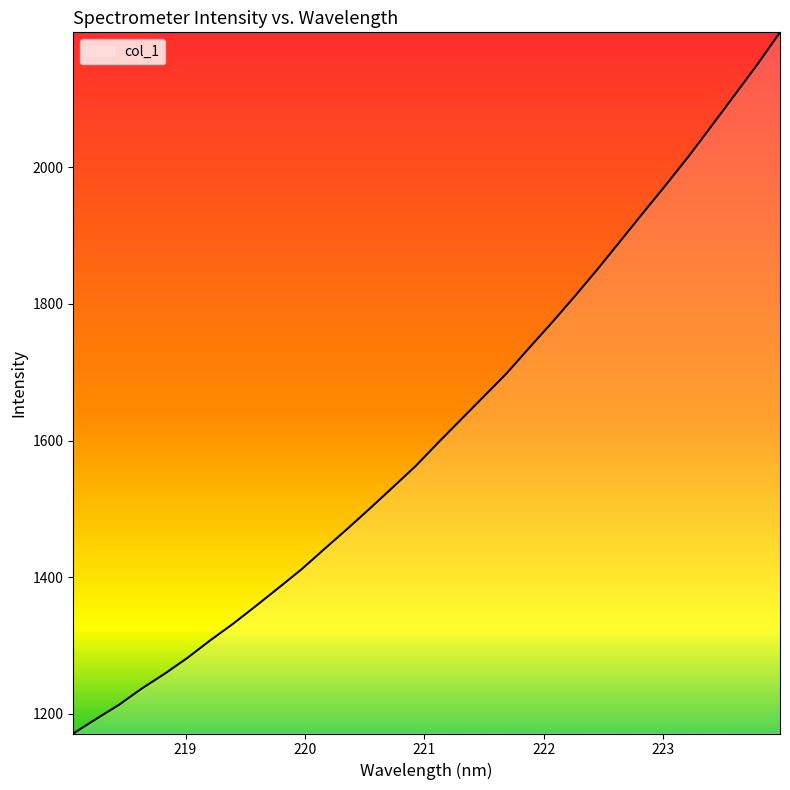

What is the smallest value displayed?

1170.9